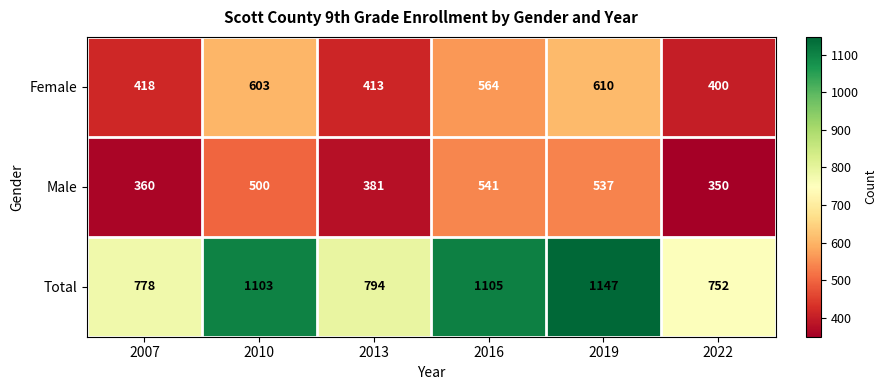

At which label does Male reach its peak?

2016